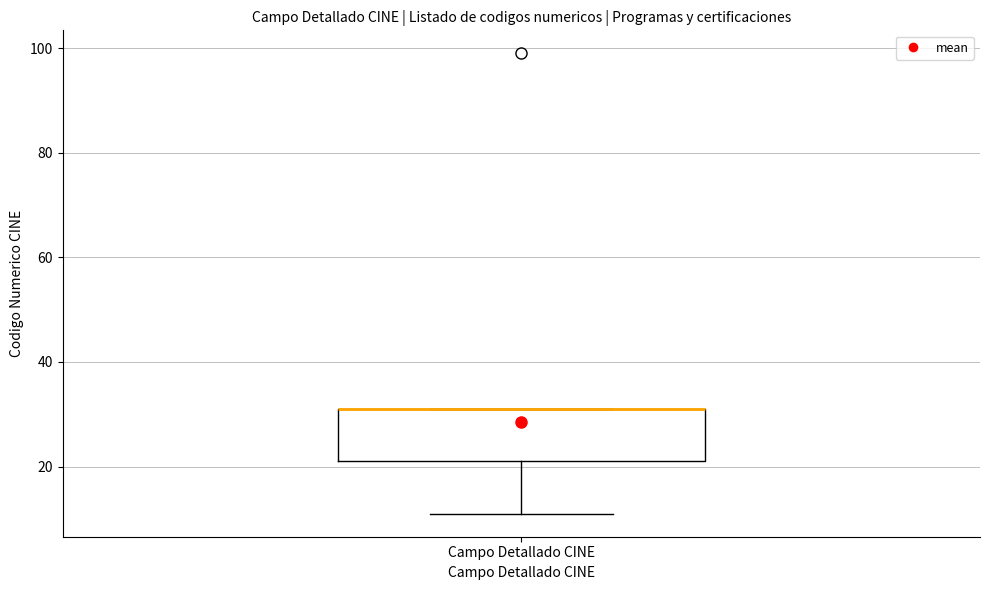

Transcribe this box plot: give where the median line is, the range the box spans, and where the two whiskers end, as read against the y-axis. The values are not printed on the chart, so give them approximately, as read against the axis.

median 32 (drawn on the box's upper edge), box 22 to 32, whiskers 12 to 32